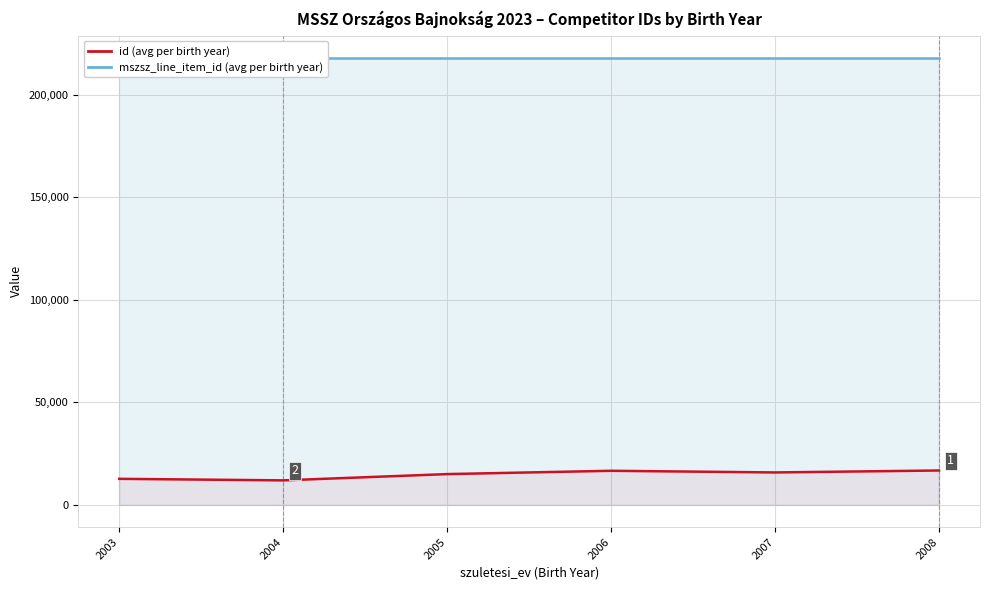

What is the difference between the maximum and second lowest values in the id (avg per birth year) series?

4073.0